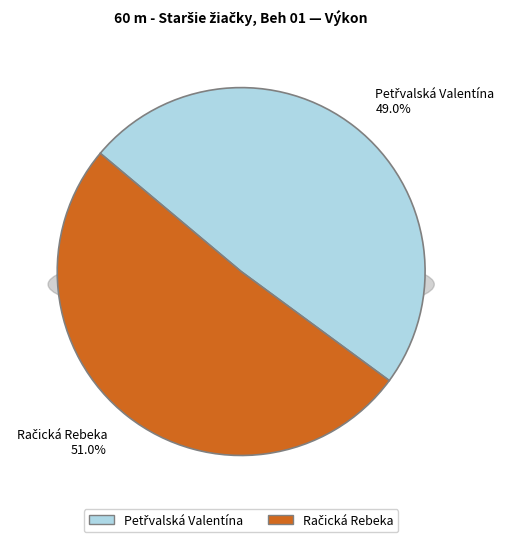

Is there any slice that represents more than half of the pie?

Yes